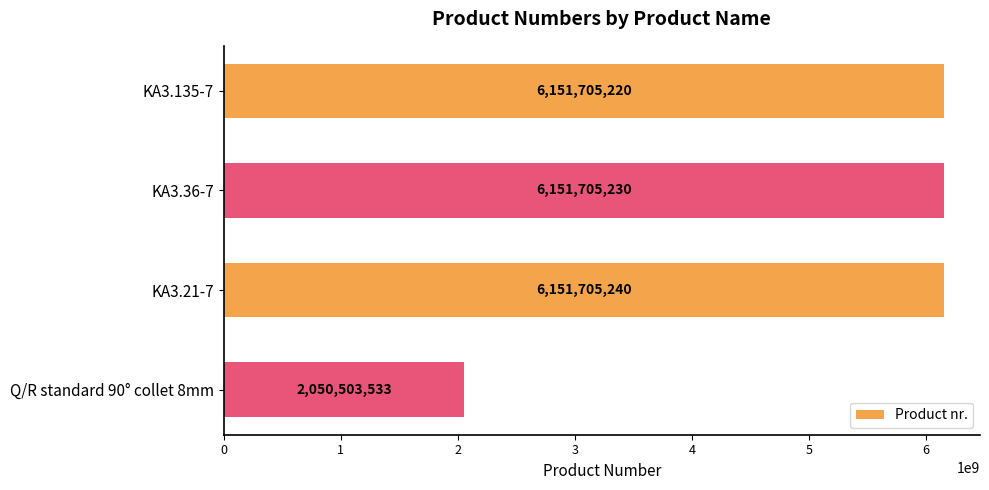

At which label is the value closest to 4101104386?

KA3.135-7